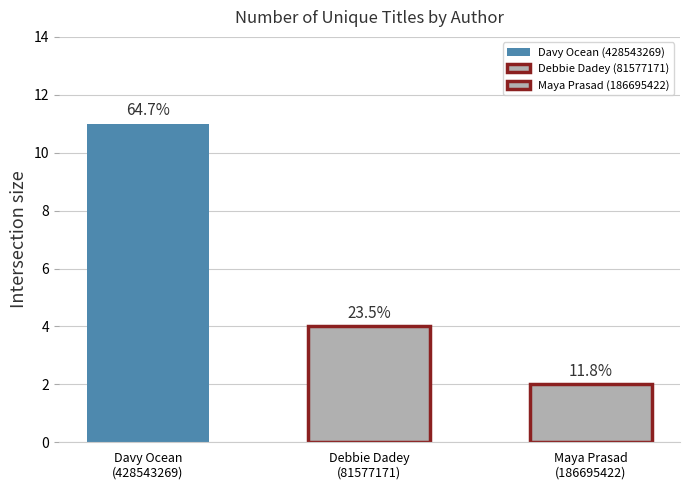

Reading left to right, what are all the values shown in this chart?

11	4	2